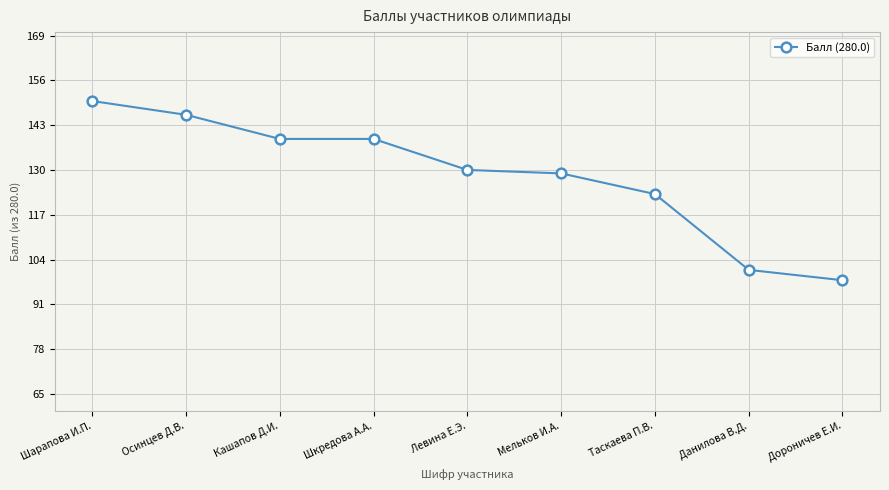

True or false: there are more than 1 points higher than both neighbors.

False